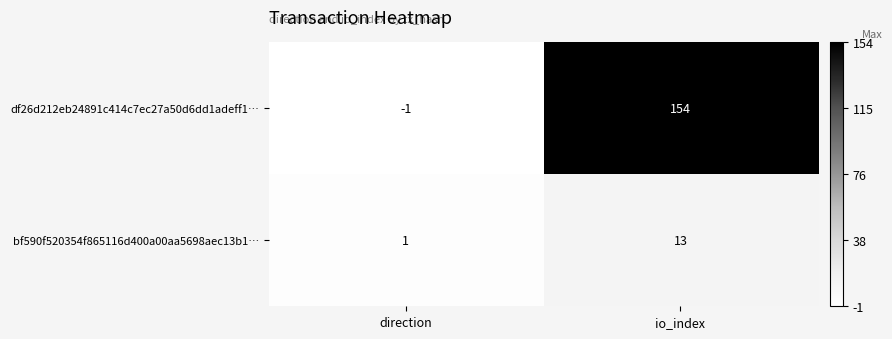

The df26d212eb24891c414c7ec27a50d6dd1adeff1… series shows 0 at direction. True or false?

False